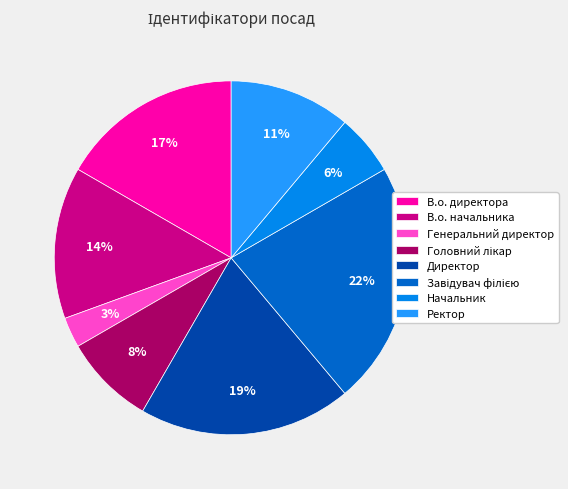

Between В.о. начальника and В.о. директора, which is larger?

В.о. директора